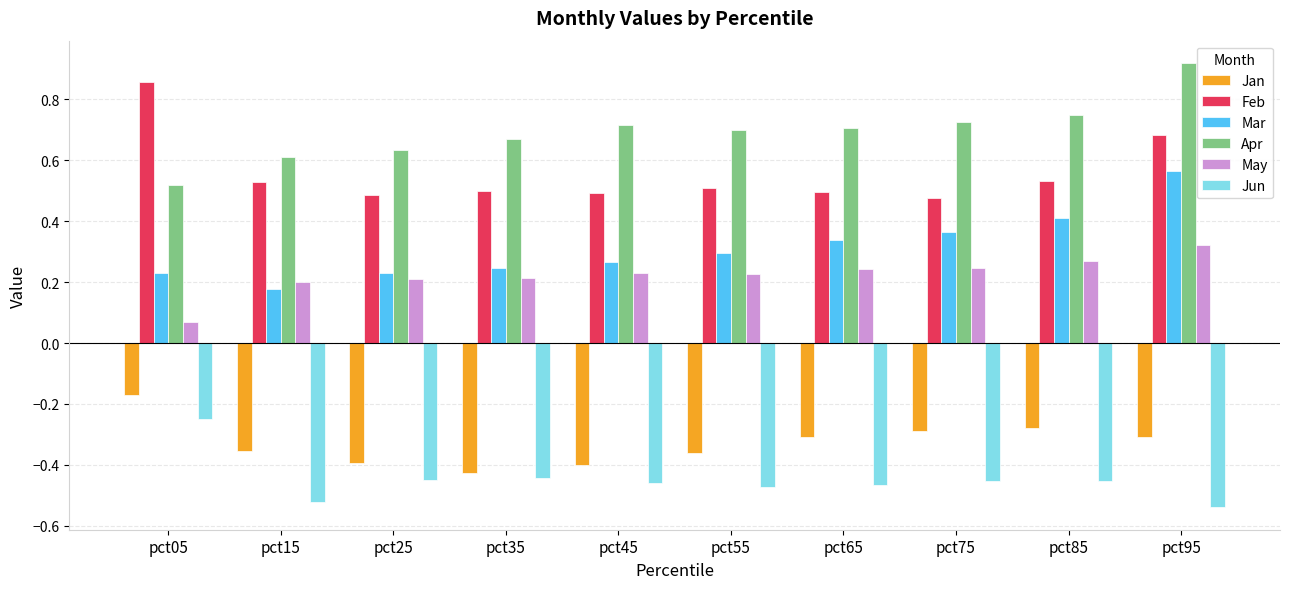

What is the sum of all Jun values?

-4.5